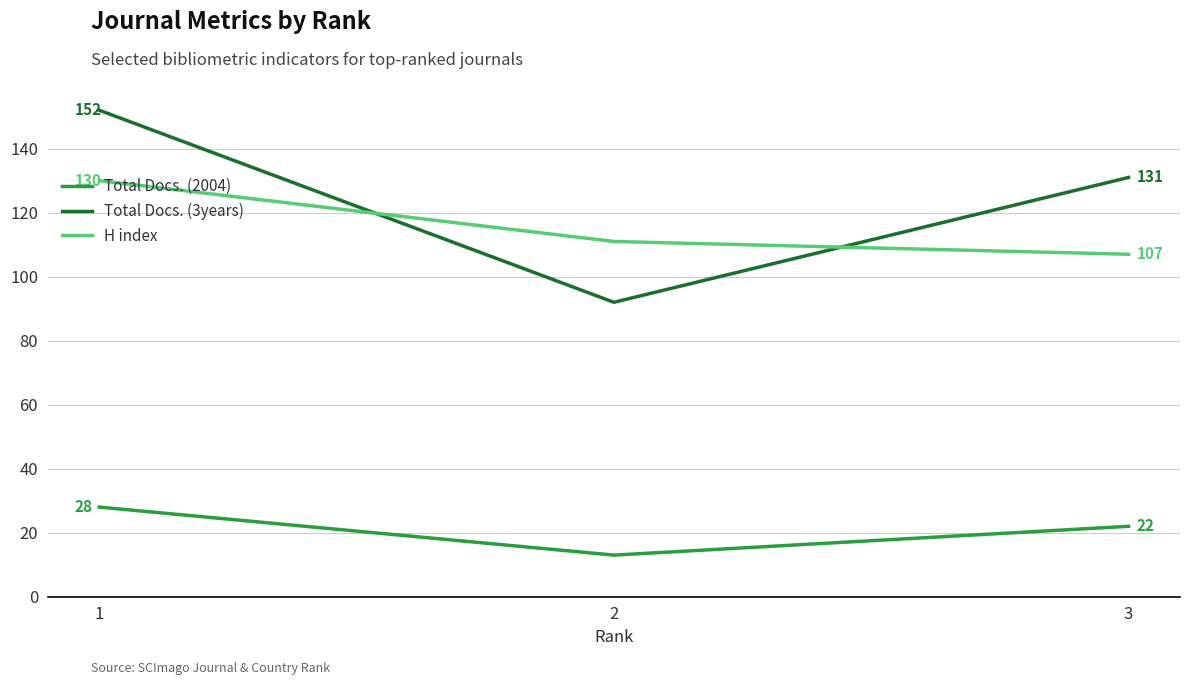

Count the H index values in the range 107 to 130.

3